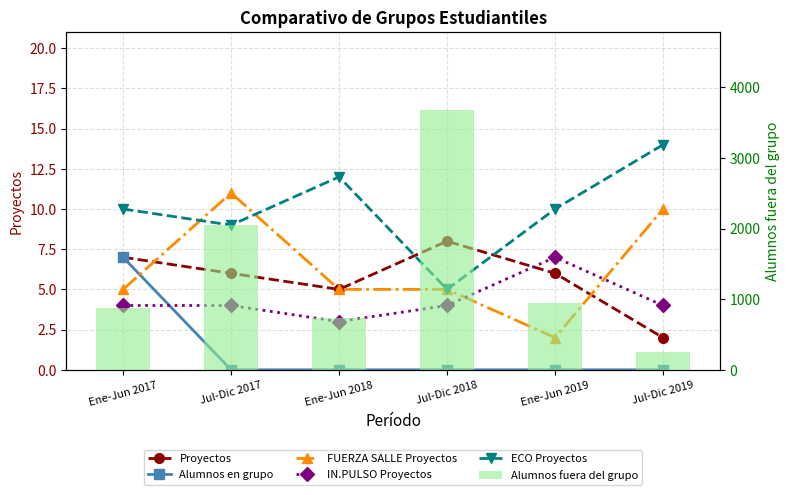

Reading left to right, what are all the values shown in this chart?

Proyectos: Ene-Jun 2017=7	Jul-Dic 2017=6	Ene-Jun 2018=5	Jul-Dic 2018=8	Ene-Jun 2019=6	Jul-Dic 2019=2
Alumnos en grupo: Ene-Jun 2017=7	Jul-Dic 2017=0	Ene-Jun 2018=0	Jul-Dic 2018=0	Ene-Jun 2019=0	Jul-Dic 2019=0
FUERZA SALLE Proyectos: Ene-Jun 2017=5	Jul-Dic 2017=11	Ene-Jun 2018=5	Jul-Dic 2018=5	Ene-Jun 2019=2	Jul-Dic 2019=10
IN.PULSO Proyectos: Ene-Jun 2017=4	Jul-Dic 2017=4	Ene-Jun 2018=3	Jul-Dic 2018=4	Ene-Jun 2019=7	Jul-Dic 2019=4
ECO Proyectos: Ene-Jun 2017=10	Jul-Dic 2017=9	Ene-Jun 2018=12	Jul-Dic 2018=5	Ene-Jun 2019=10	Jul-Dic 2019=14
Alumnos fuera del grupo: Ene-Jun 2017=873	Jul-Dic 2017=2051	Ene-Jun 2018=735	Jul-Dic 2018=3677	Ene-Jun 2019=948	Jul-Dic 2019=246